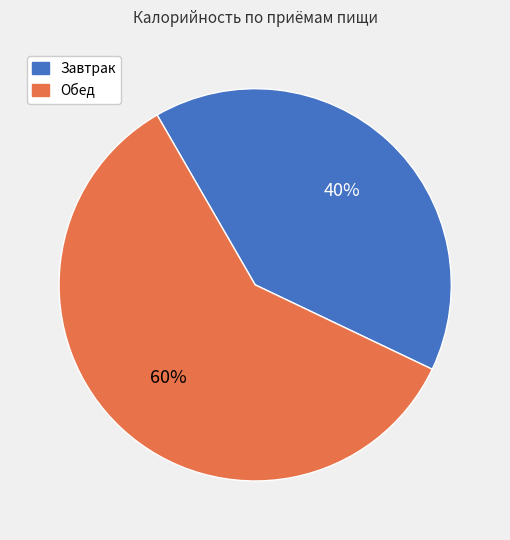

Is there any slice that represents more than half of the pie?

Yes